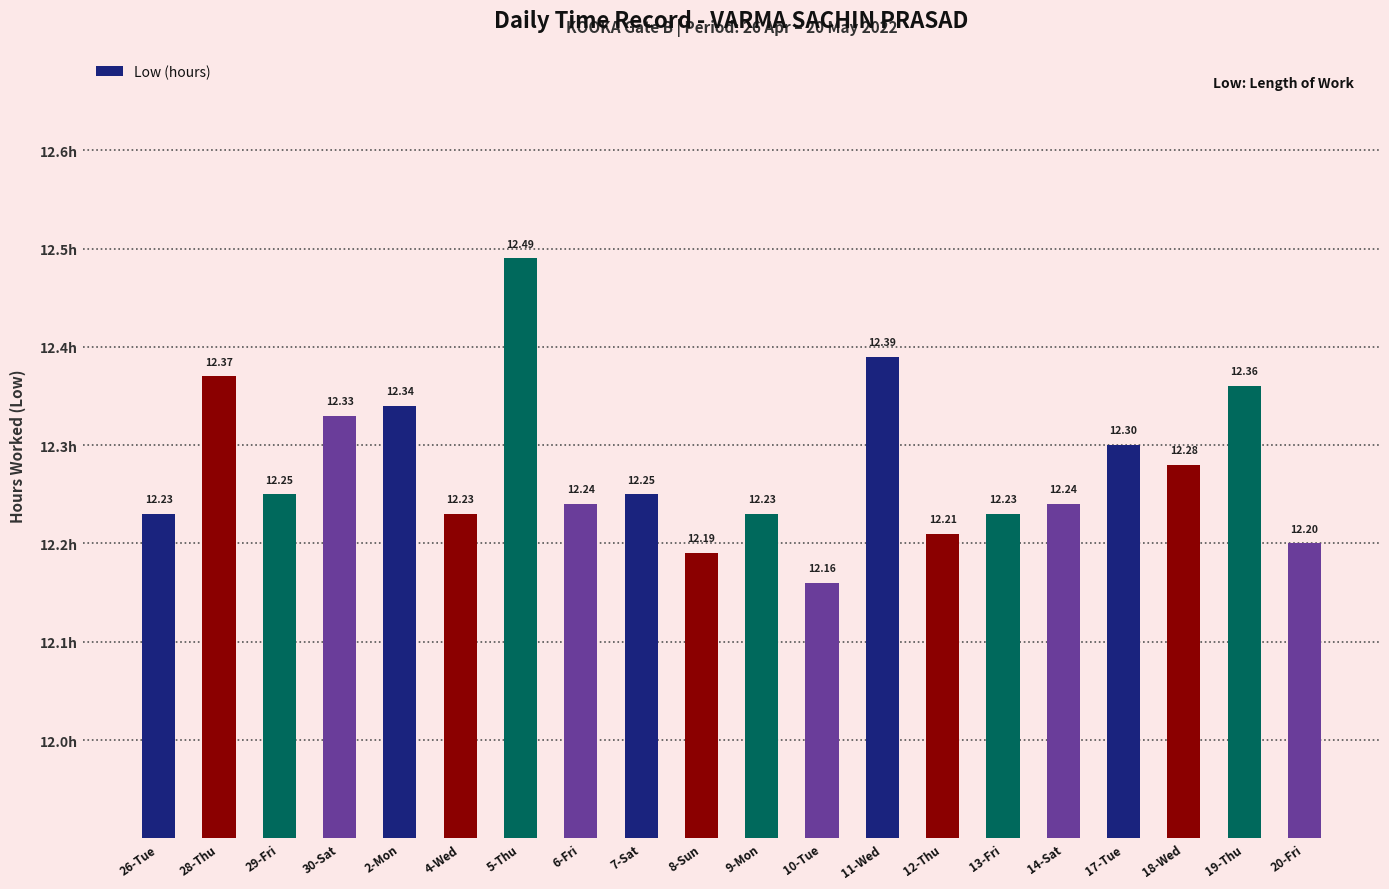

What is the sum of the values at 20-Fri and 6-Fri?

24.4